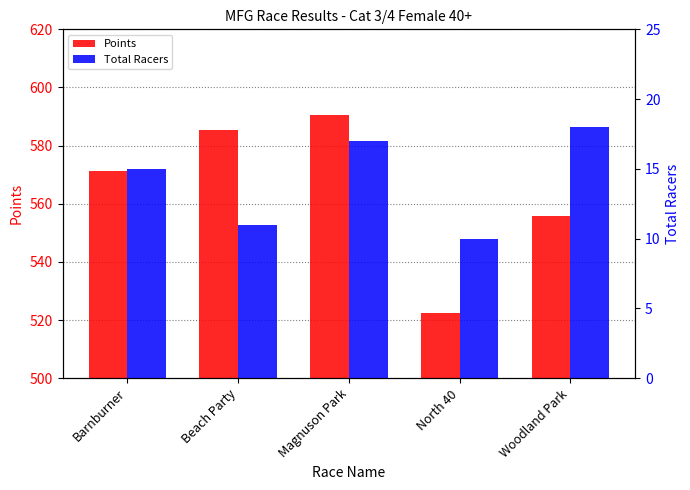

The Points series shows 997.1 at Woodland Park. True or false?

False